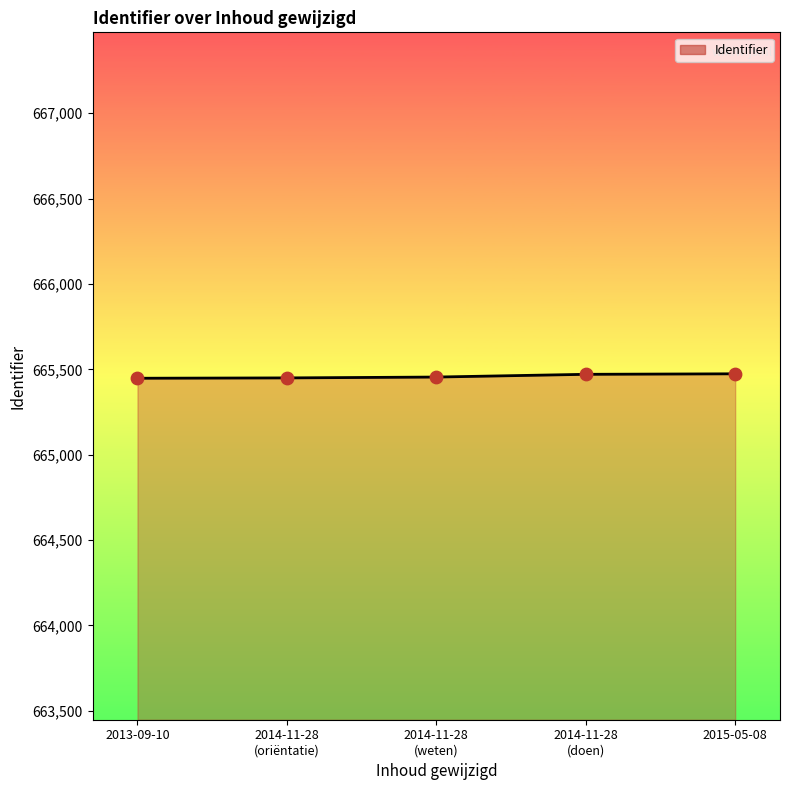

The value at 2015-05-08 is 926886. True or false?

False